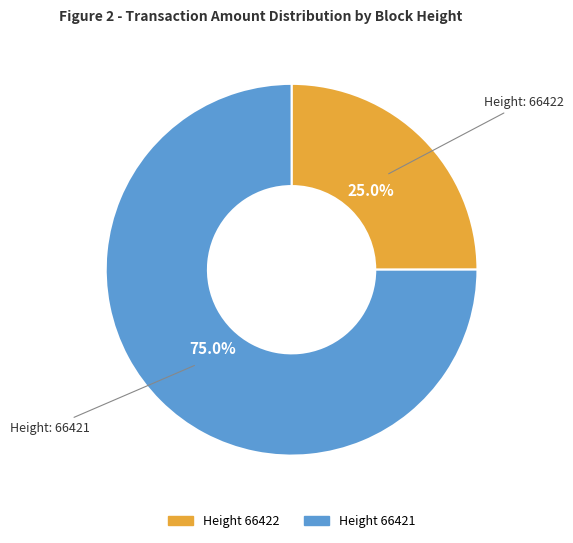

Does any single category account for the majority?

Yes